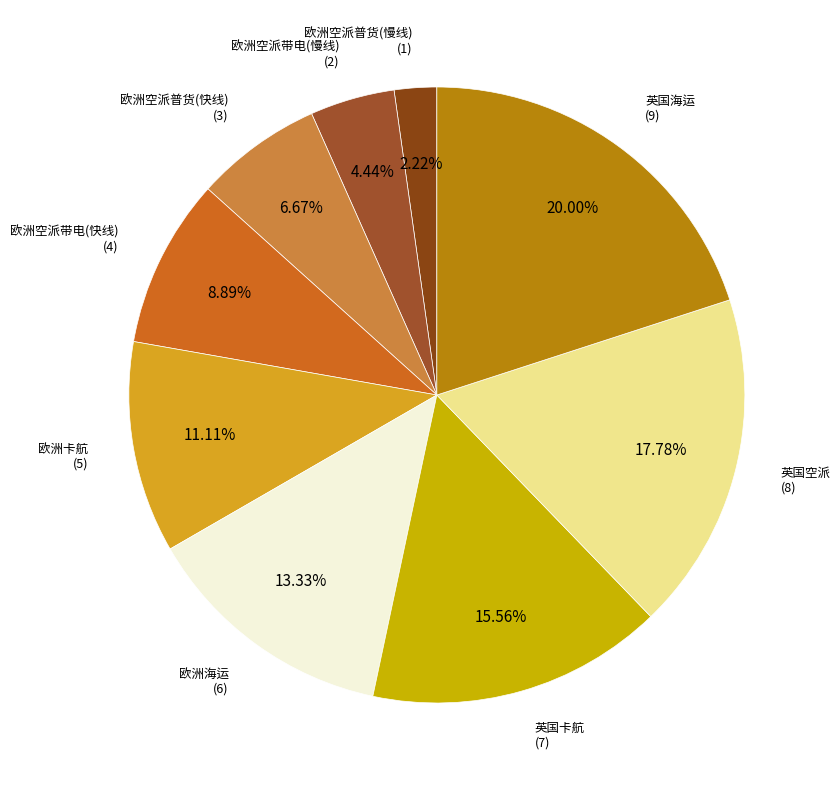

Count the number of slices in the pie.

9